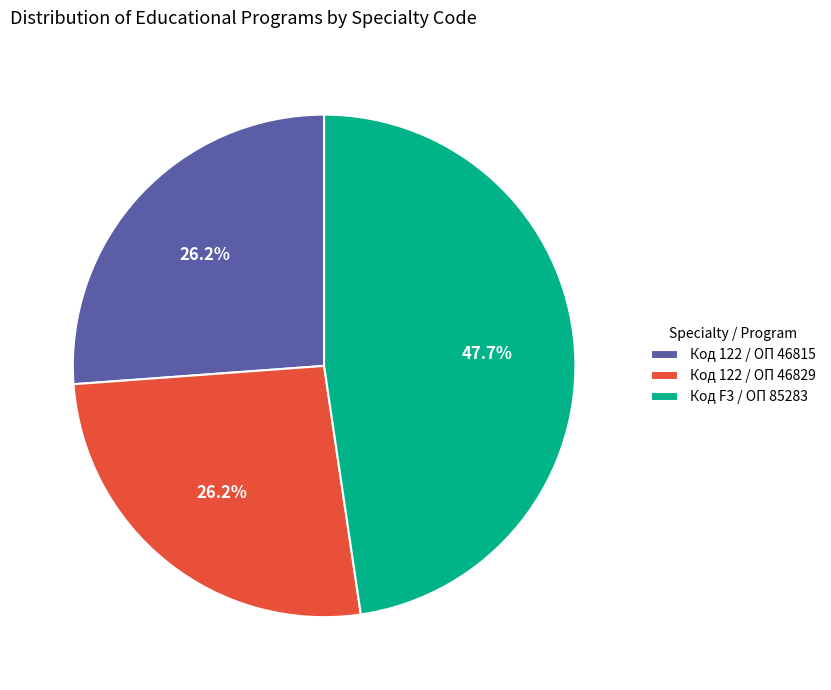

Do Код 122 / ОП 46815 and Код F3 / ОП 85283 together represent more than half of the pie?

Yes